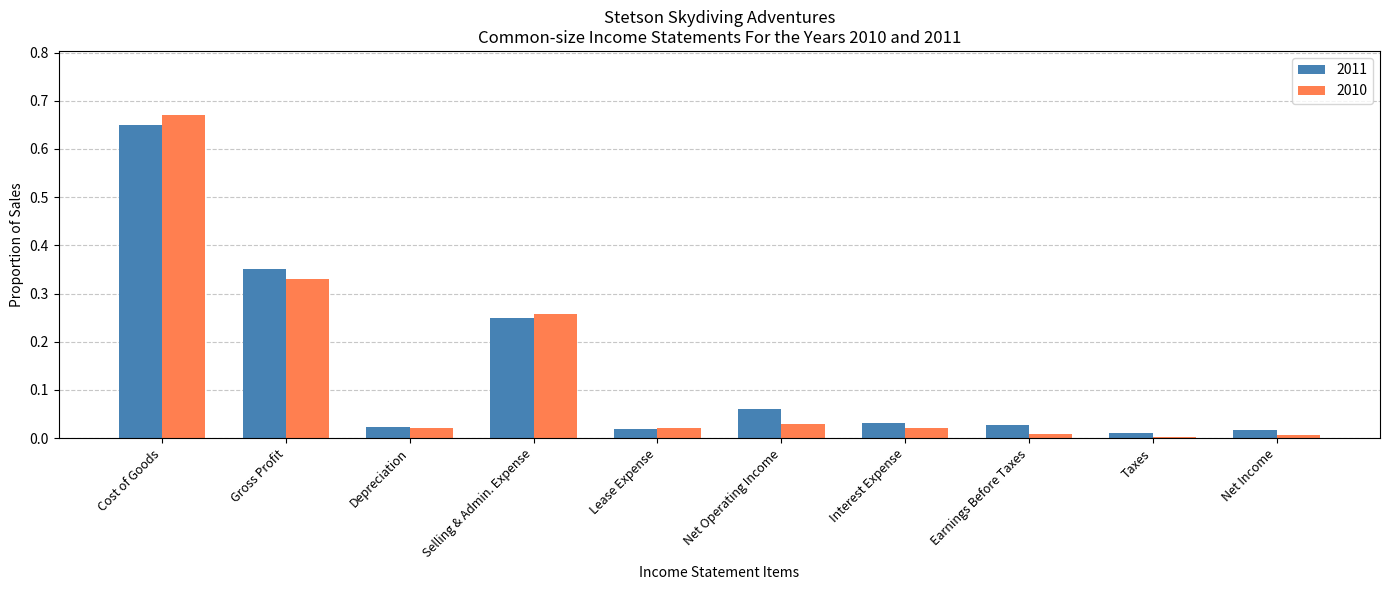

Is it true that 2011 equals 0.0 at Depreciation?

True